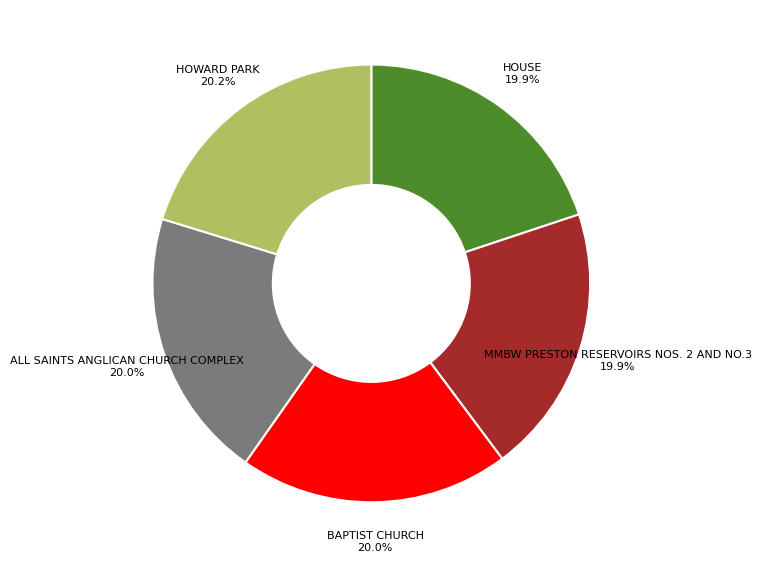

What is the ratio of the value at ALL SAINTS ANGLICAN CHURCH COMPLEX 20.0% to the value at MMBW PRESTON RESERVOIRS NOS. 2 AND NO.3 19.9%?

1.0